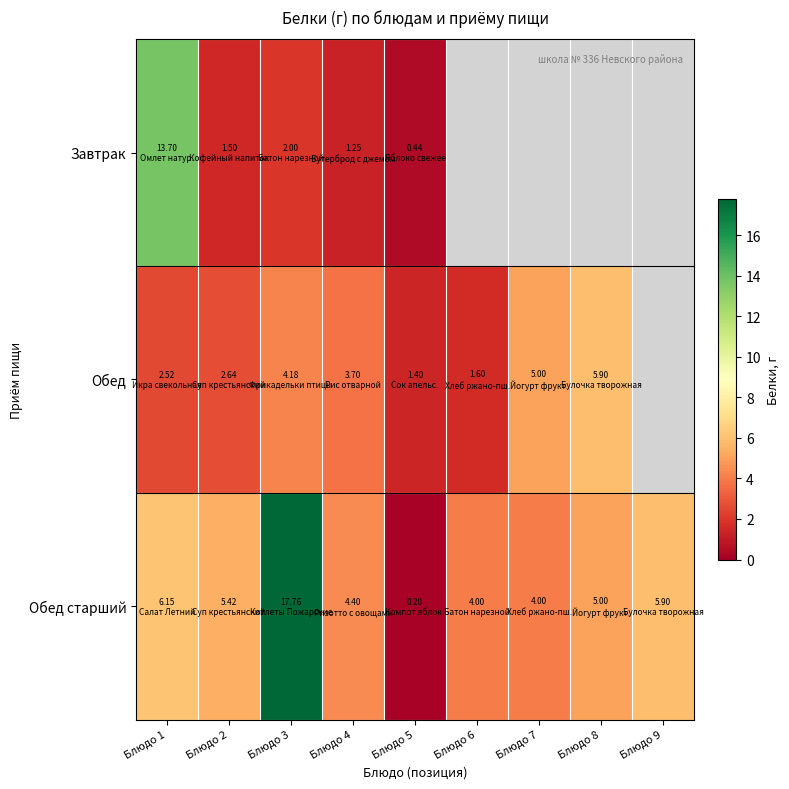

At which label is Завтрак closest to 7?

Блюдо 3